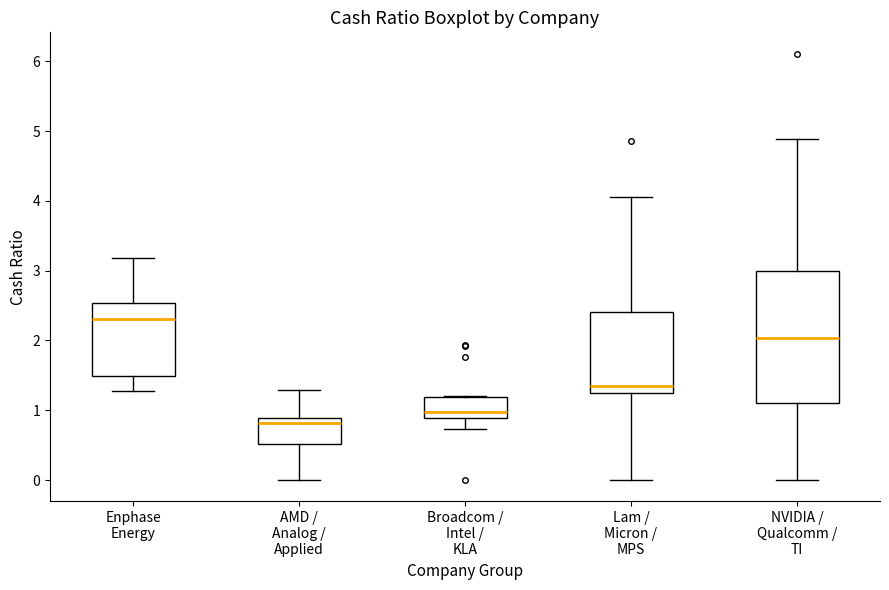

Which box's median line is the highest?

Enphase Energy